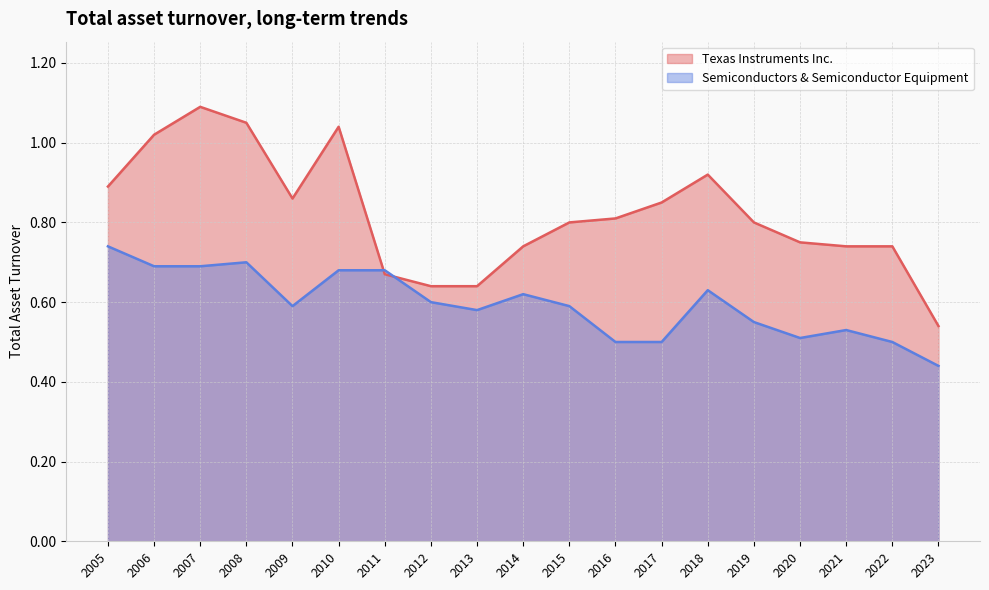

In Semiconductors & Semiconductor Equipment, how many points are lower than both neighbors (excluding endpoints)?

3